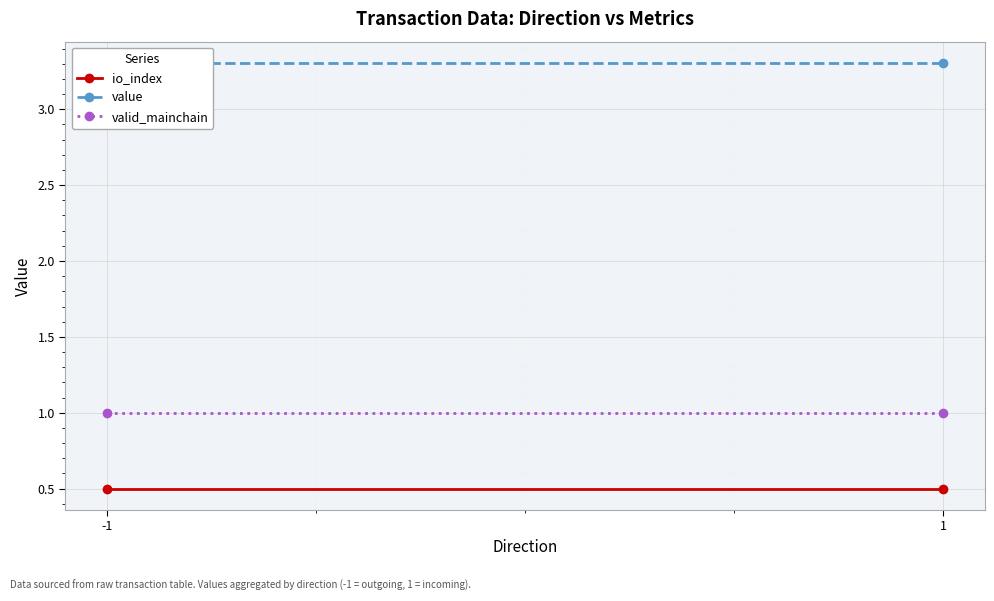

Rank the series at -1 from lowest to highest value.

io_index, valid_mainchain, value